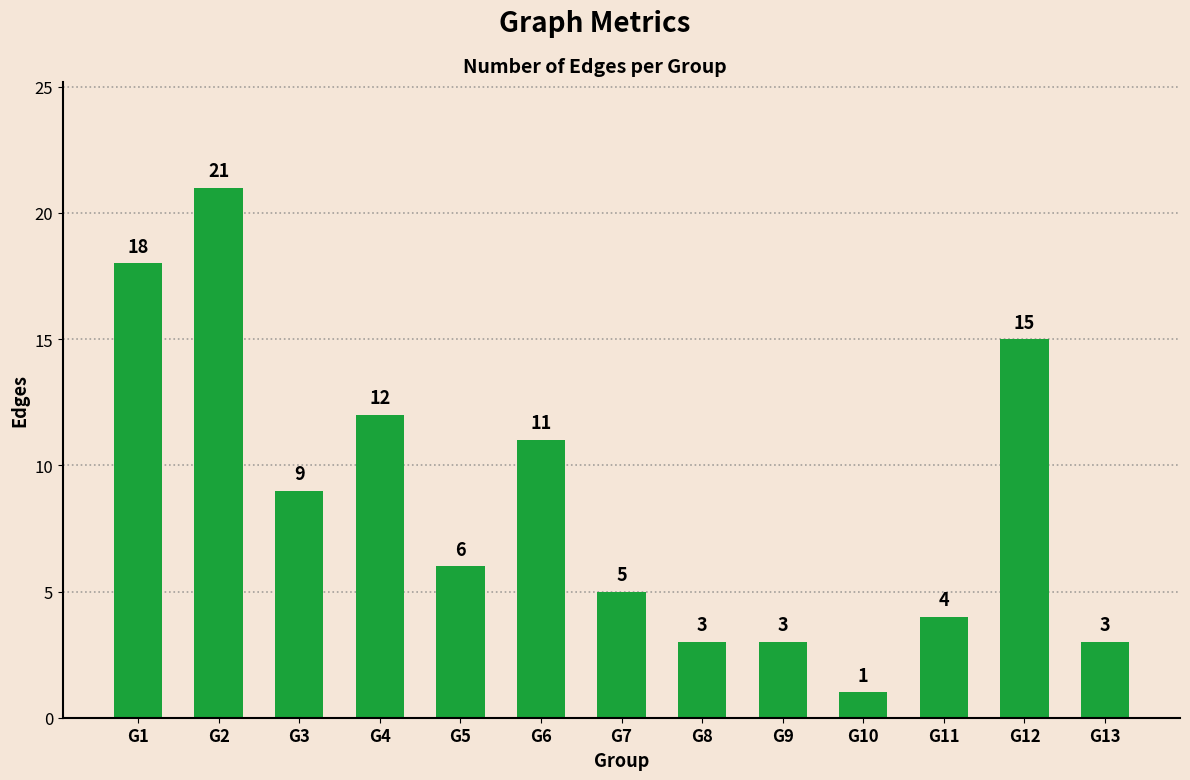

How many distinct data groups are displayed?

1